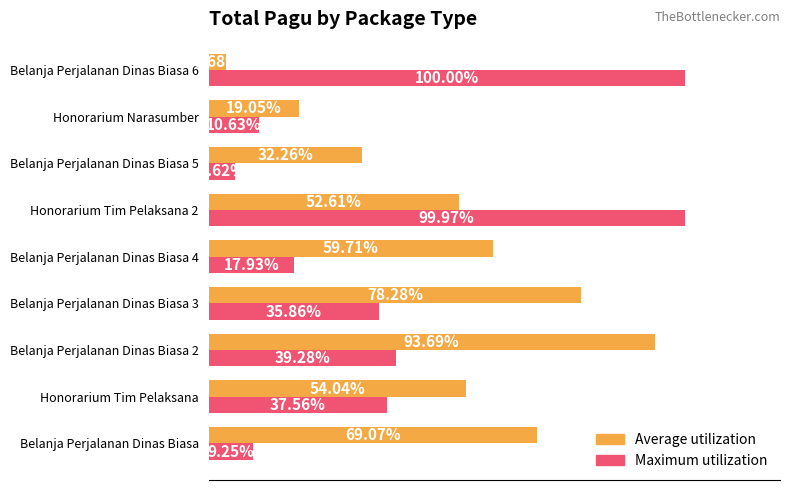

List the series in order of their peak value, highest first.

Maximum utilization, Average utilization